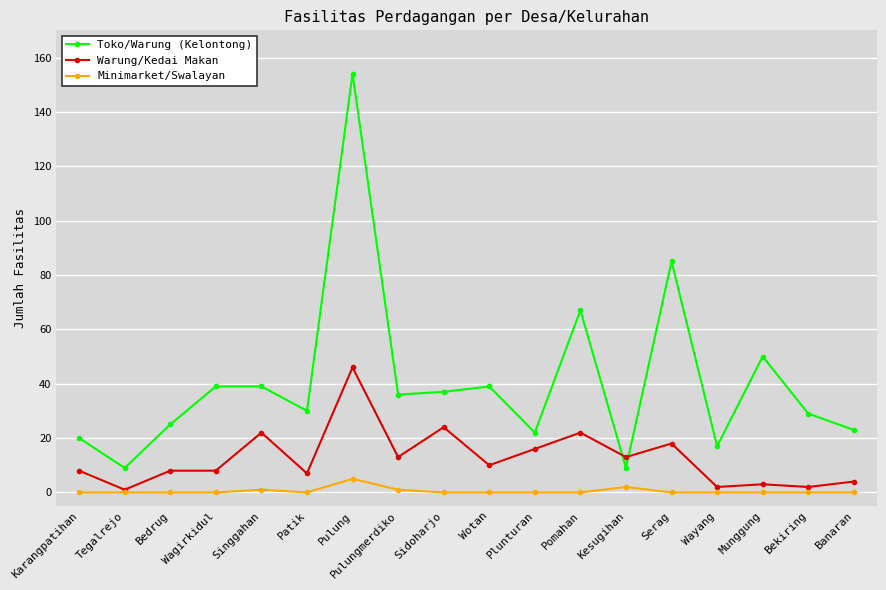

How many categories are shown in the chart?

18